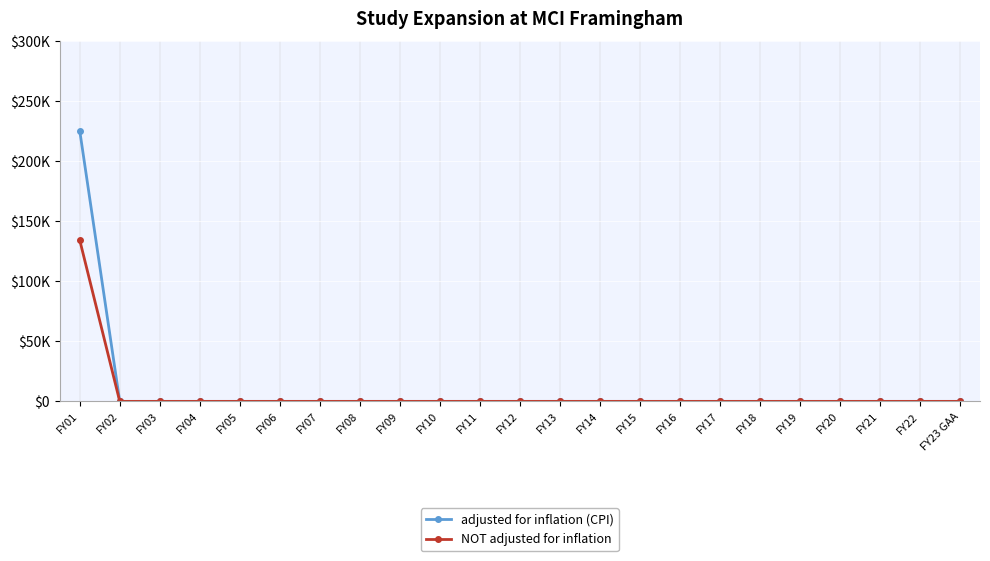

Does the chart have visible grid lines?

Yes